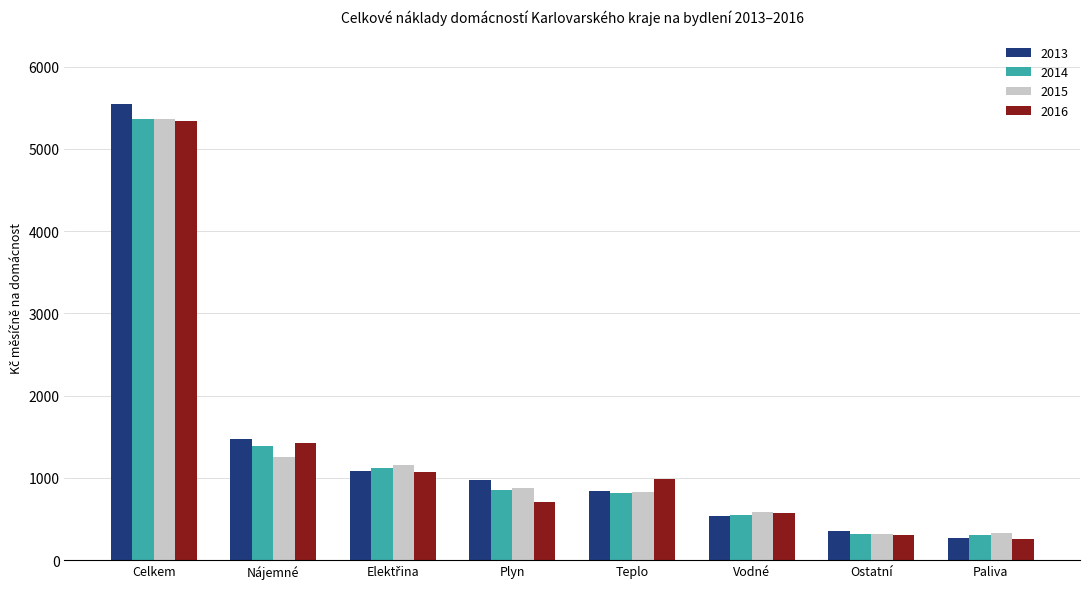

What is the spread (max minus min) of values at Vodné?

51.0